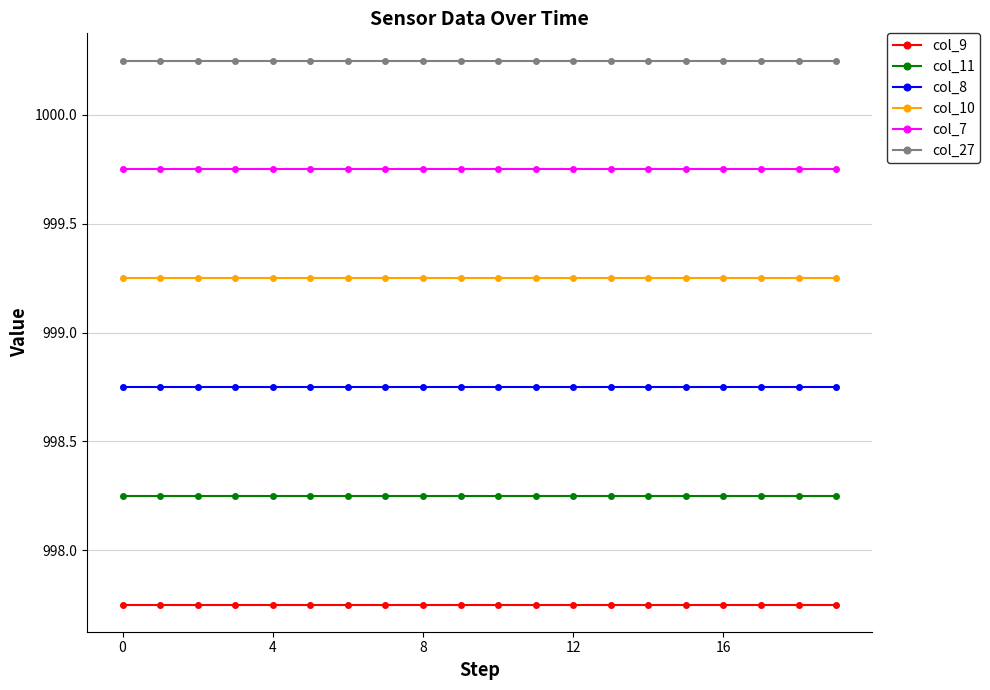

True or false: col_11 and col_7 intersect in this chart.

False